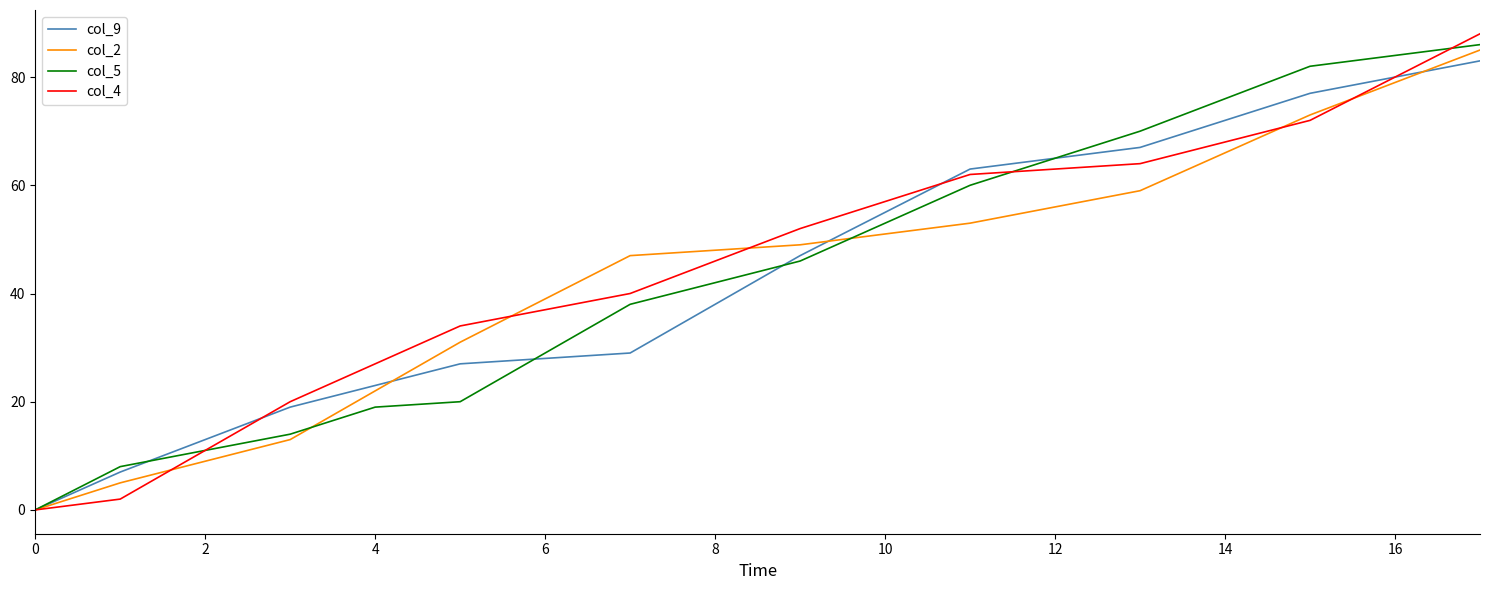

Which series has the widest spread of values?

col_4